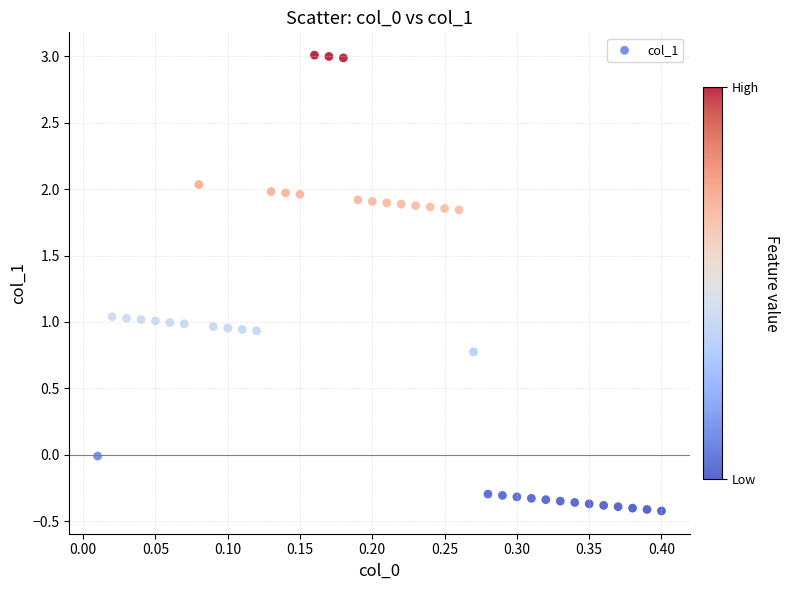

What is the range of Y values (max minus min)?

3.4